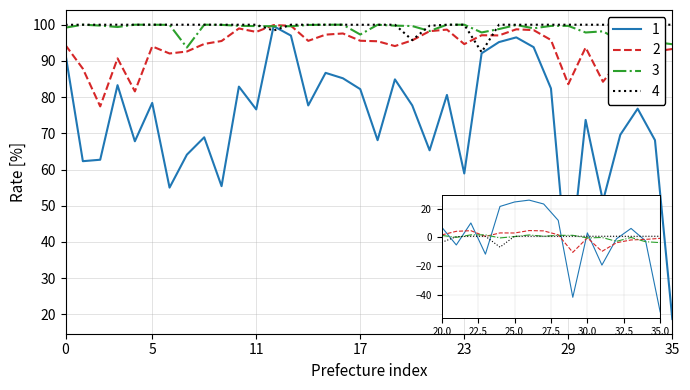

Is it true that Ratio of population with flush toilet equals 156.2 at Shizuoka?

False